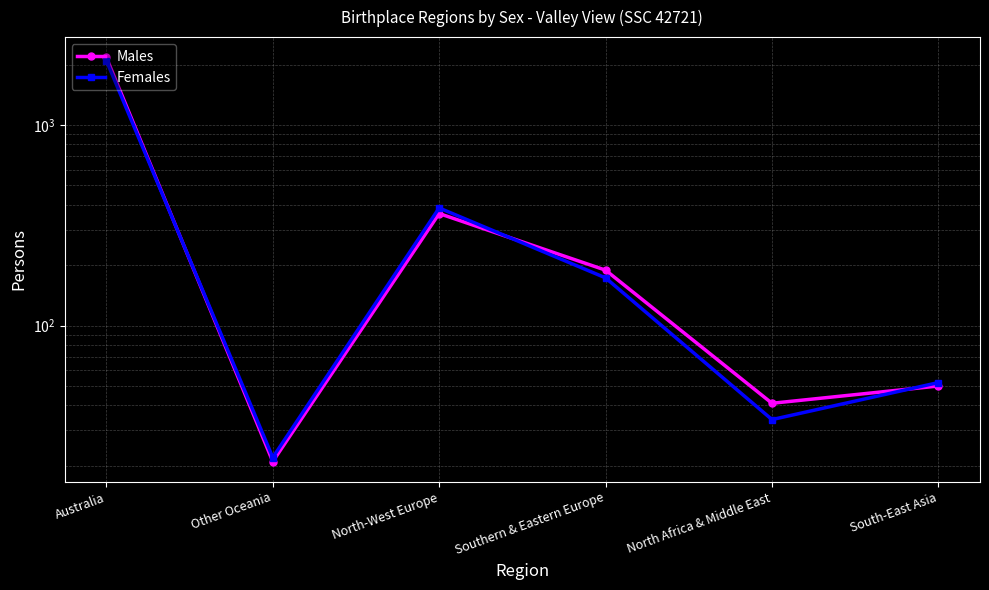

Reading right to left, transcribe all the data shown in this chart.

Males: South-East Asia=50	North Africa & Middle East=41	Southern & Eastern Europe=189	North-West Europe=362	Other Oceania=21	Australia=2176
Females: South-East Asia=52	North Africa & Middle East=34	Southern & Eastern Europe=173	North-West Europe=386	Other Oceania=22	Australia=2096